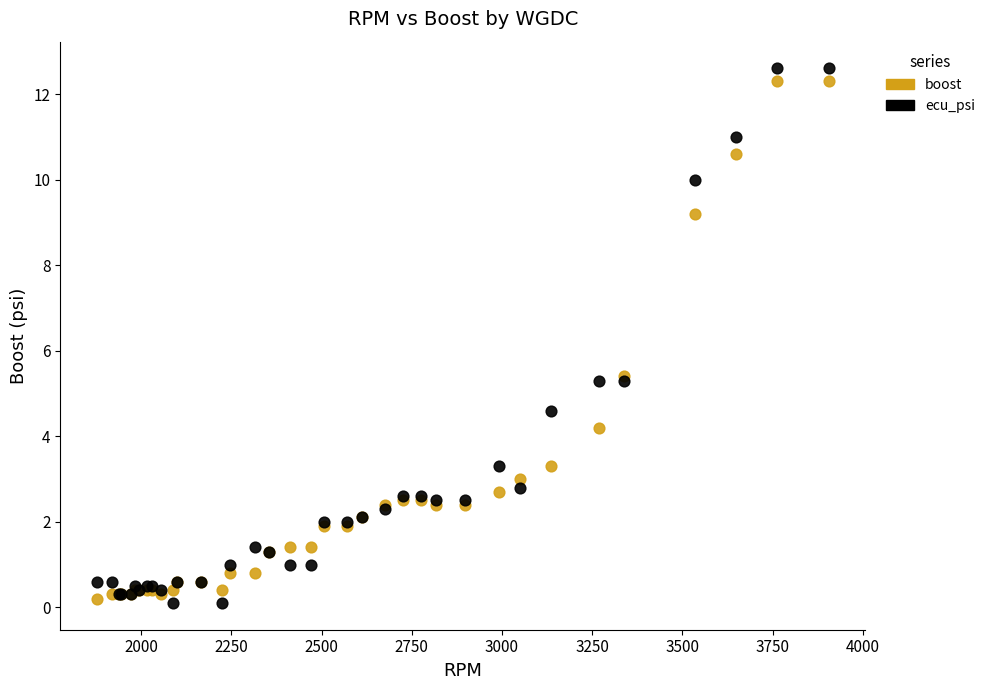

Which series has the widest spread of Y values?

ecu_psi